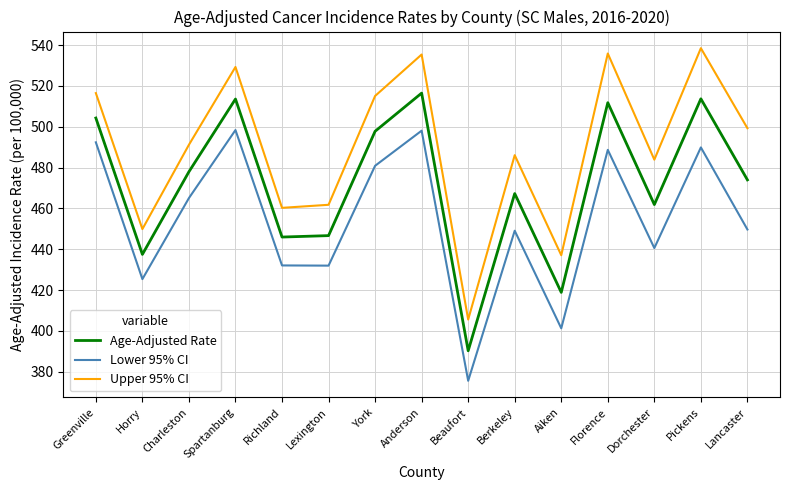

At Berkeley, list the series in order from smallest to largest.

Lower 95% CI, Age-Adjusted Rate, Upper 95% CI